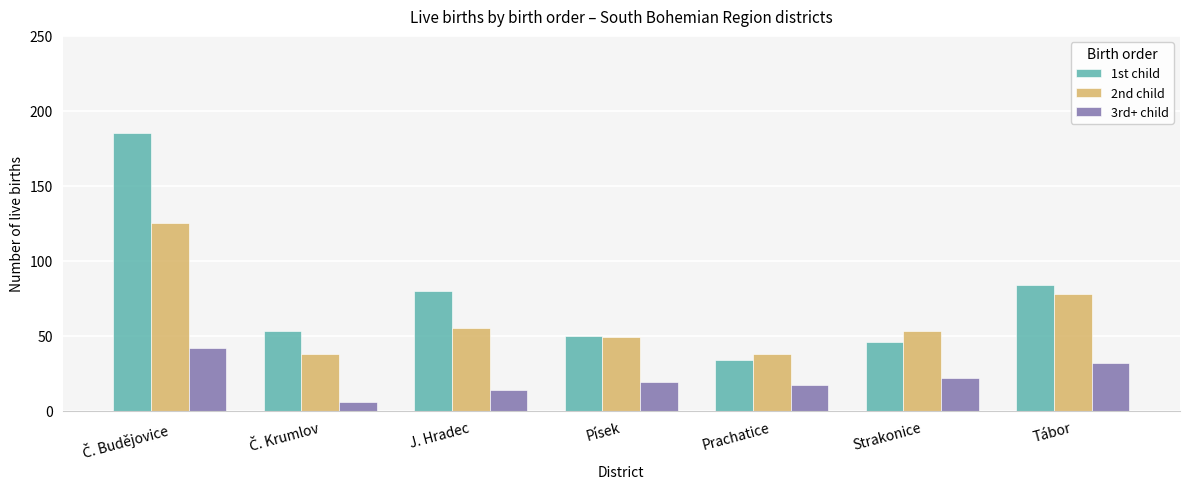

What is the difference between the highest and lowest values at Strakonice?

31